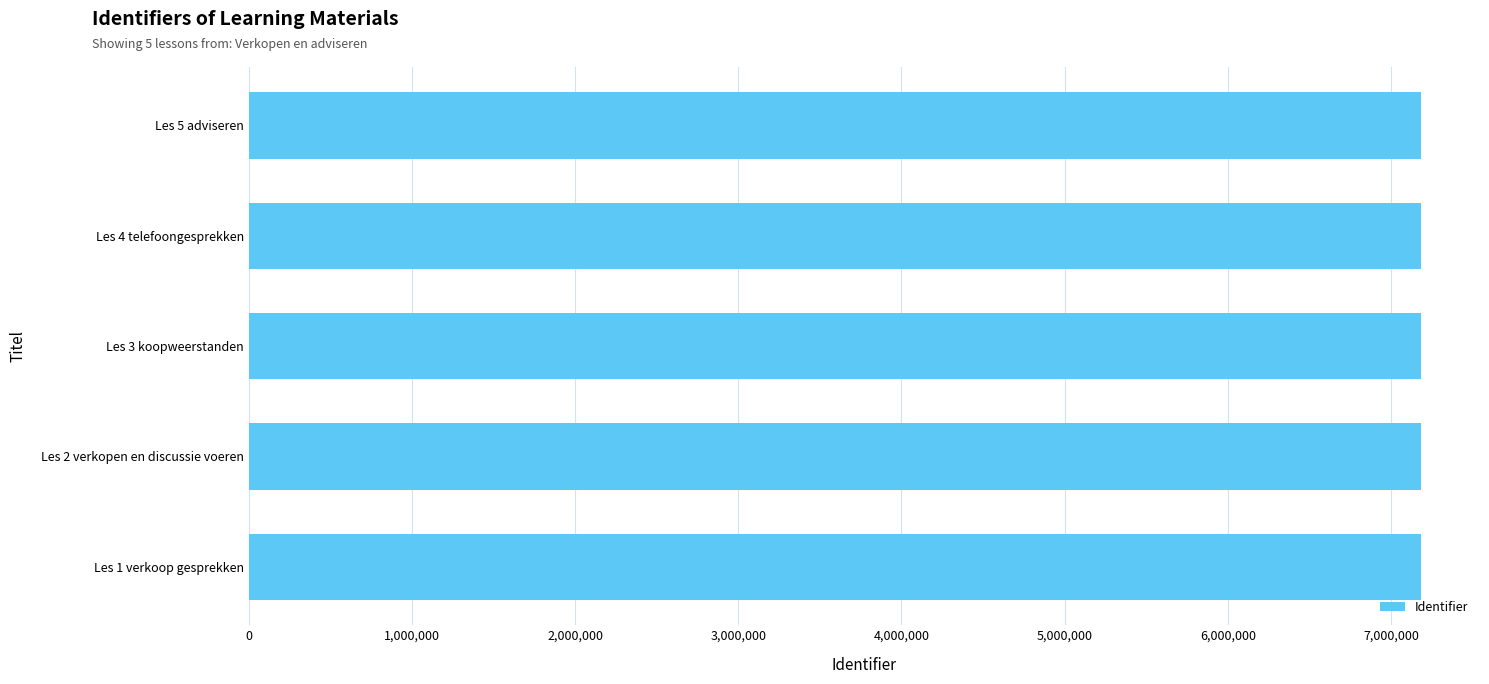

What is the ratio of the value at Les 3 koopweerstanden to the value at Les 2 verkopen en discussie voeren?

1.0